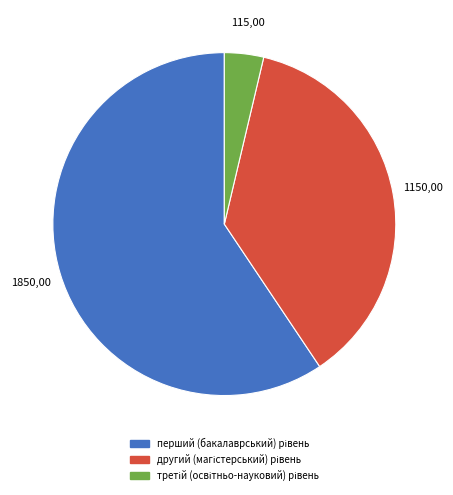

Is there a majority slice in this chart?

Yes